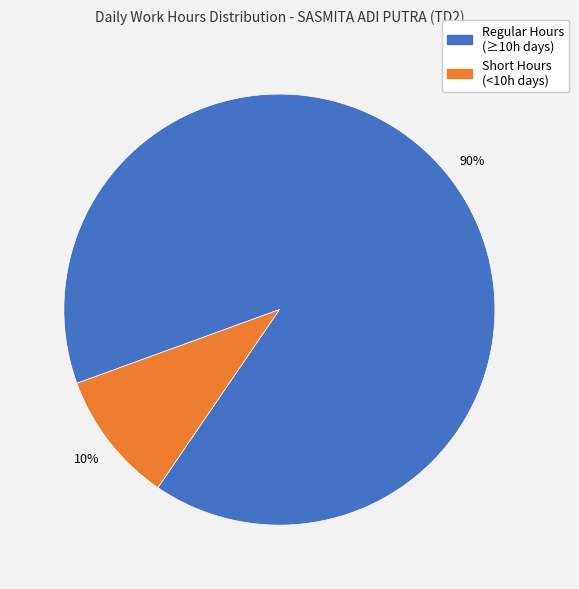

To the nearest percent, what is the average slice percentage?

50%